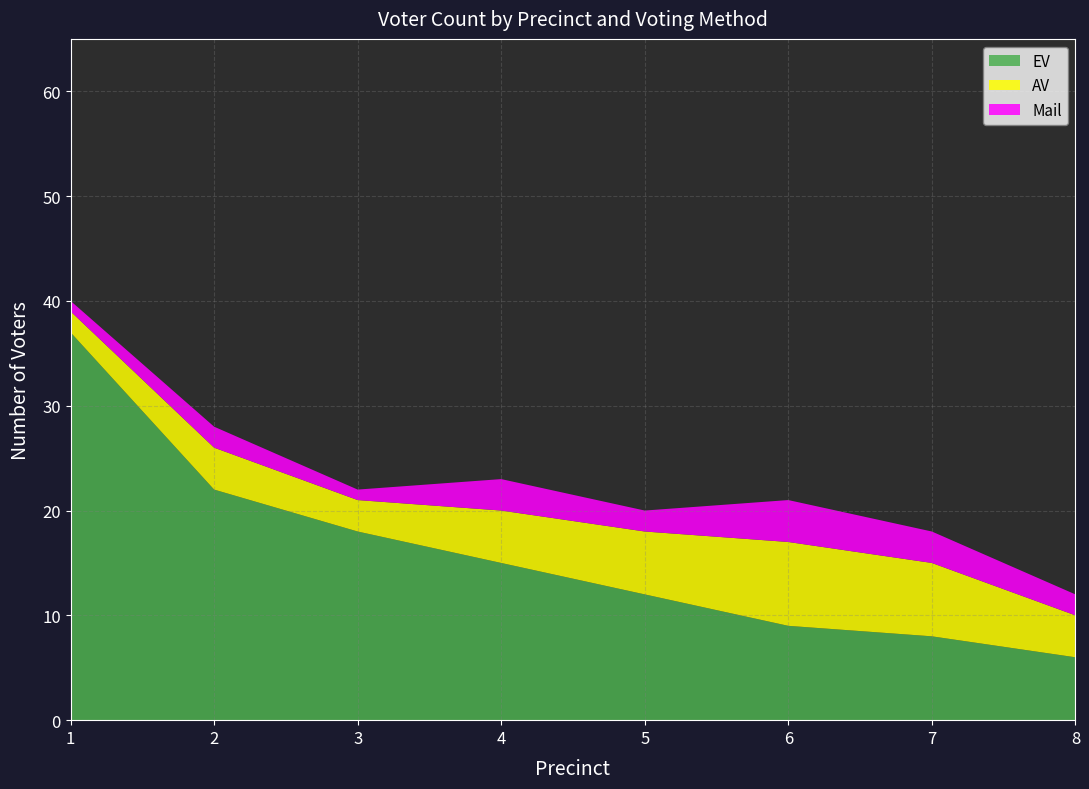

Reading left to right, list all the values displayed in this chart.

EV: 1=37	2=22	3=18	4=15	5=12	6=9	7=8	8=6
AV: 1=2	2=4	3=3	4=5	5=6	6=8	7=7	8=4
Mail: 1=1	2=2	3=1	4=3	5=2	6=4	7=3	8=2